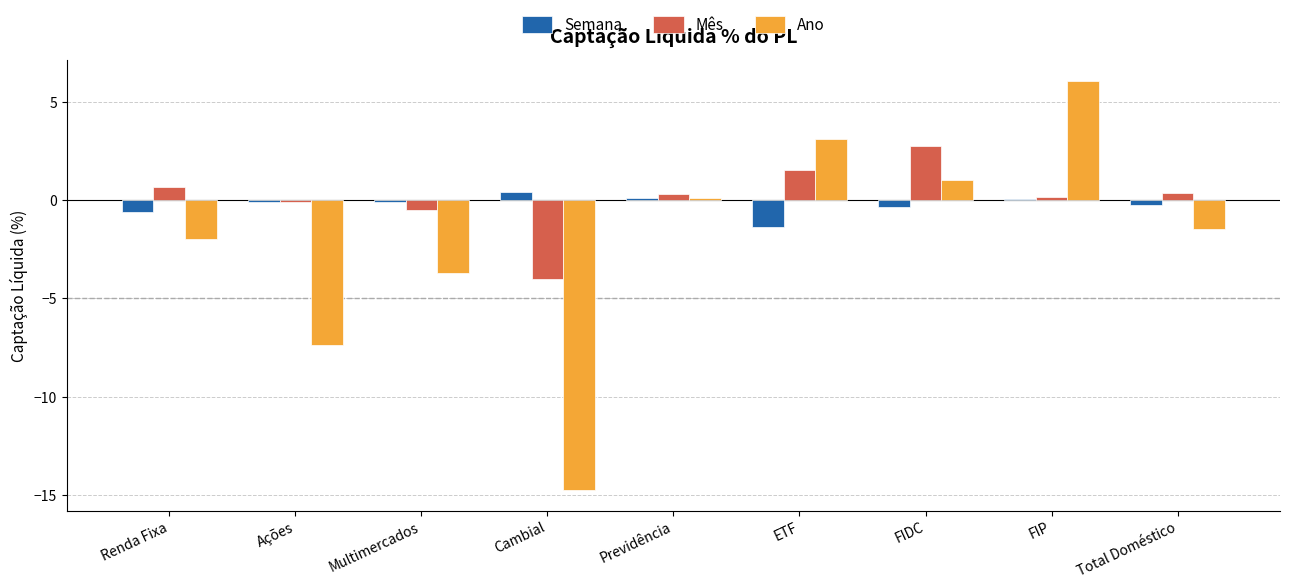

What is the difference between the highest and lowest values at Cambial?

15.2